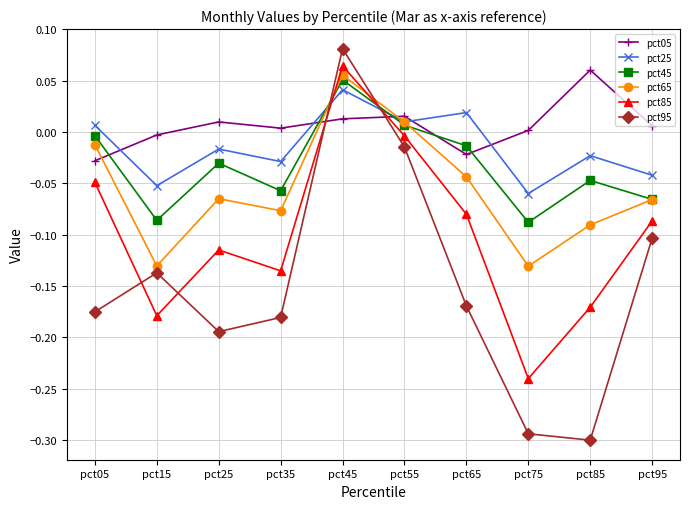

Rank the series by their maximum value, from highest to lowest.

pct95, pct85, pct05, pct65, pct45, pct25